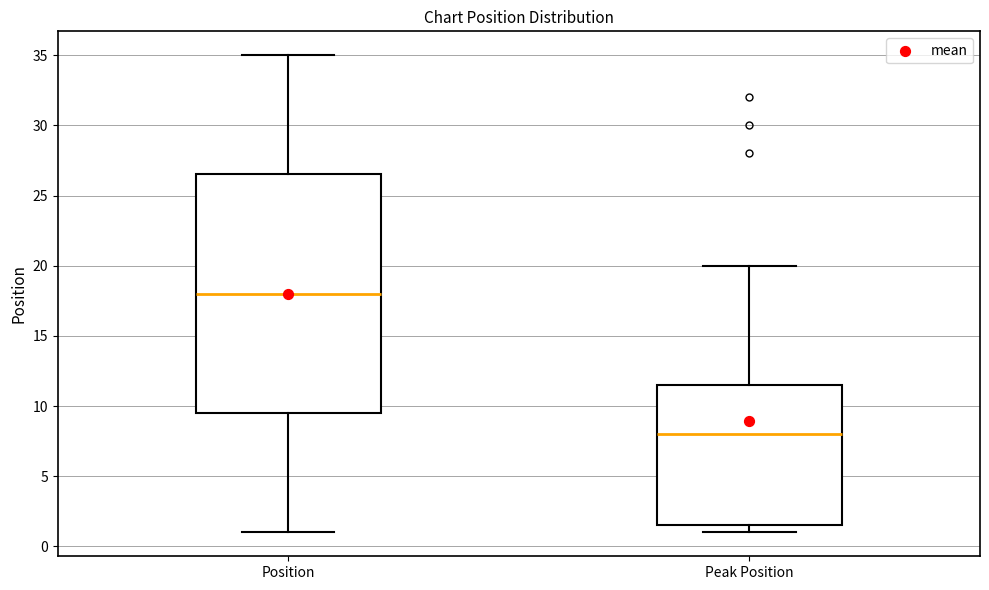

Reading left to right, read every box against the y-axis: the position of its median line, the range the box covers, and the ends of its whiskers. The values are not printed on the chart, so give them approximately, as read against the axis.

Position: median 18.0, box 9.5 to 26.5, whiskers 1.0 to 35.0
Peak Position: median 8.0, box 1.5 to 11.5, whiskers 1.0 to 20.0